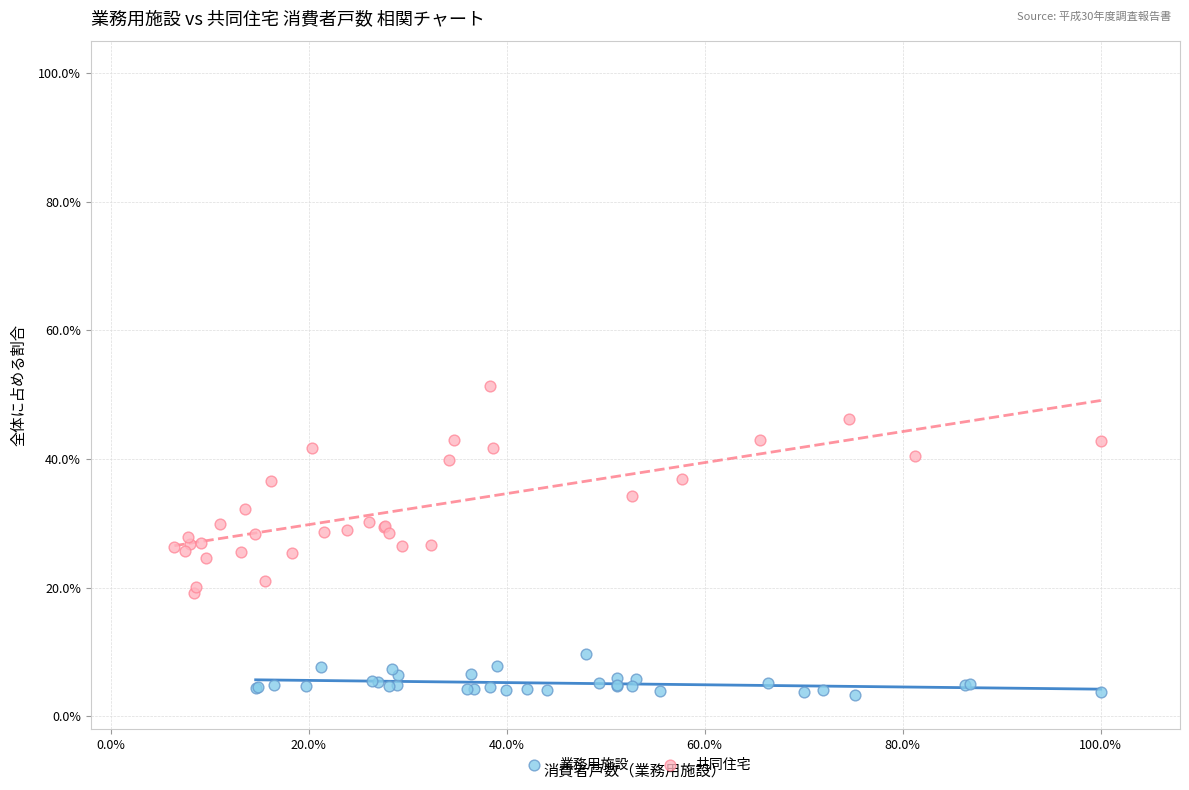

What are all the series names shown in the legend?

業務用施設, 共同住宅